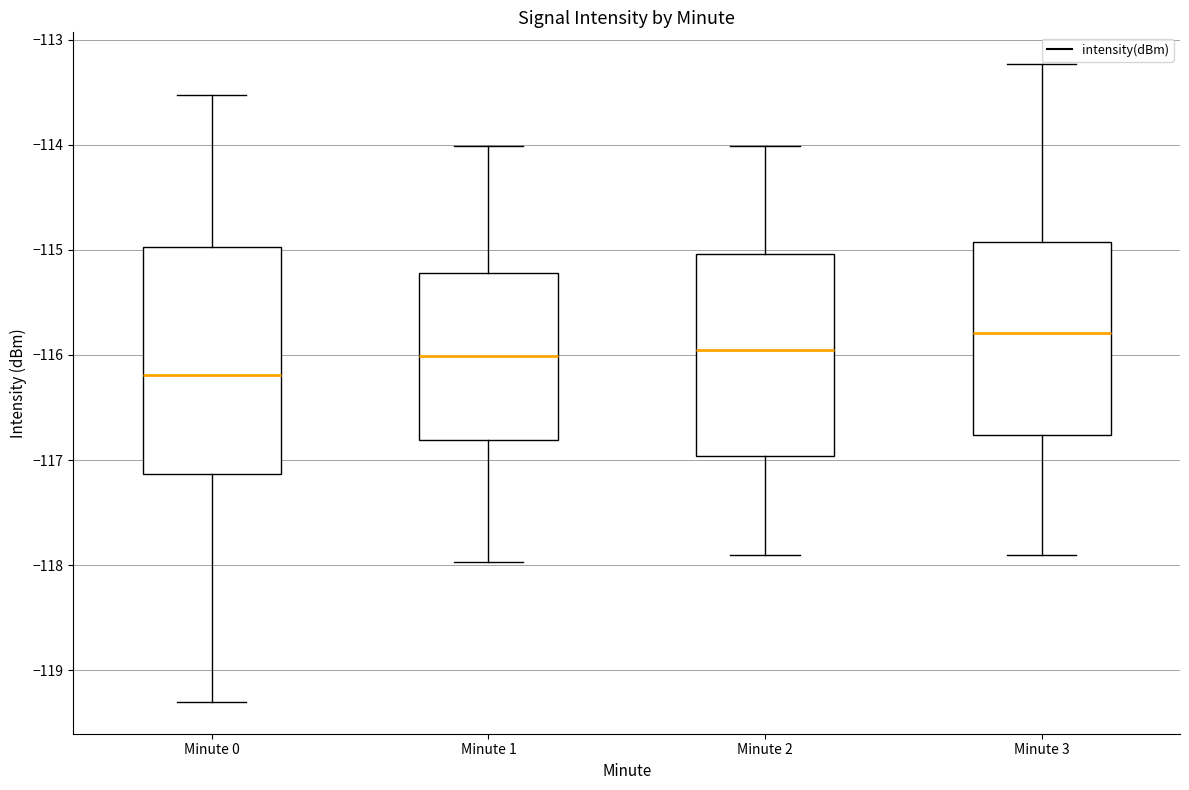

Which box's median line is the lowest?

Minute 0